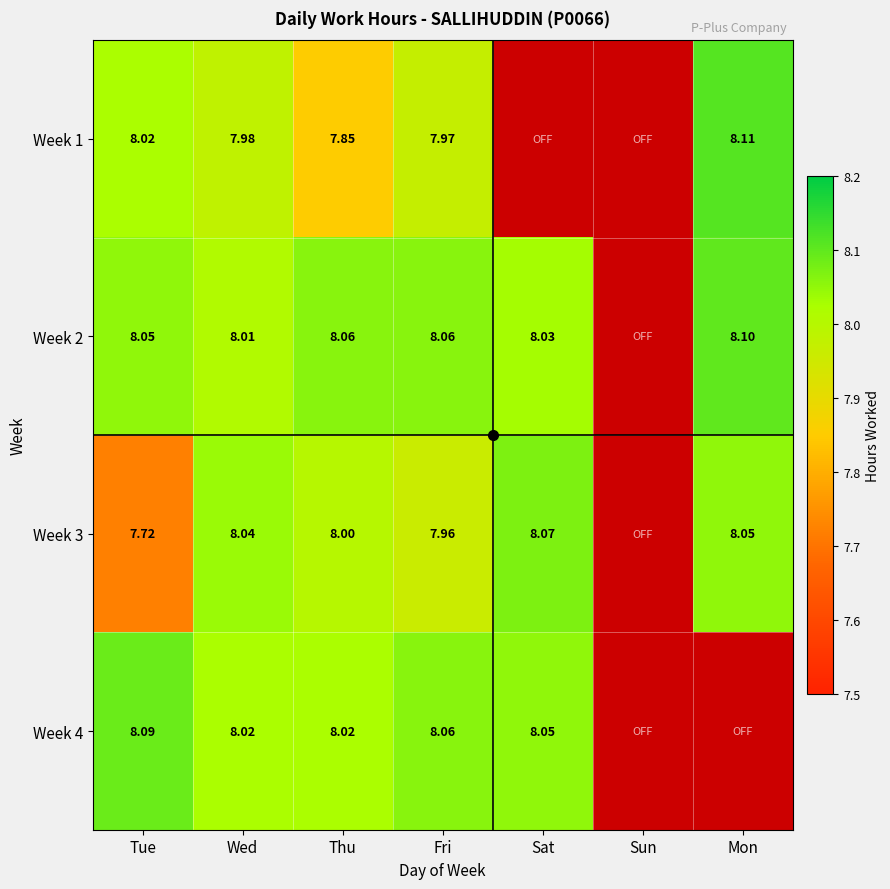

Is the value of Week 2 at Thu greater than the value of Week 1 at Tue?

Yes